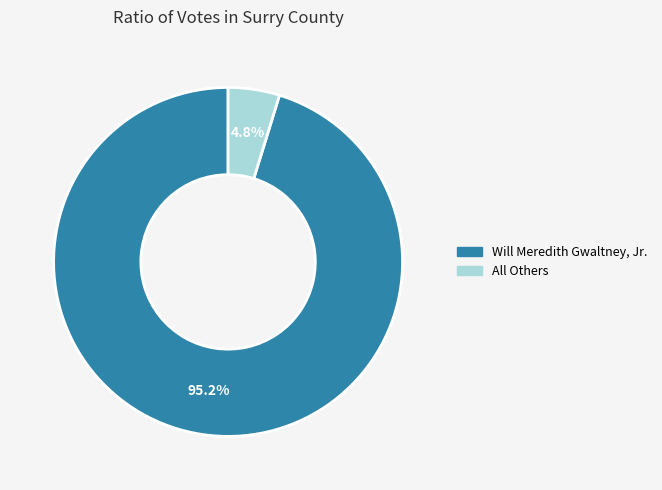

To the nearest percent, what percentage of the pie is All Others?

5%